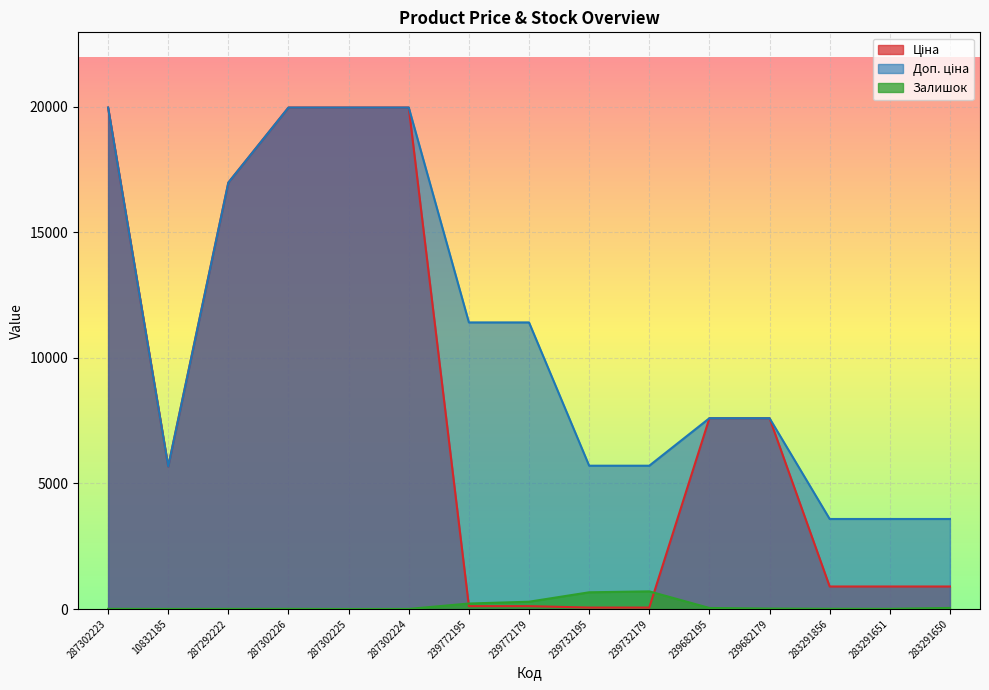

Reading left to right, extract all data points from this chart.

Ціна: 19964.2	5673.8	16976.3	19964.2	19964.2	19964.2	114.1	114.1	57.0	57.0	7596.5	7596.5	895.9	895.9	895.9
Доп. ціна: 19964.2	5673.8	16976.3	19964.2	19964.2	19964.2	11410.0	11410.0	5705.0	5705.0	7596.5	7596.5	3583.6	3583.6	3583.6
Залишок: 7.0	3.0	5.0	6.0	0.0	3.0	218.0	290.0	665.0	702.0	41.0	17.0	9.0	7.0	43.0